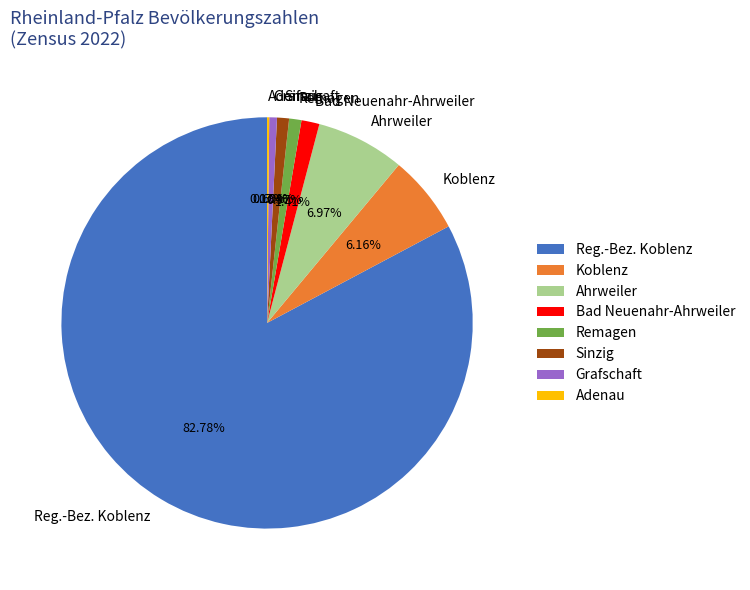

Approximately how many times larger is the value at Koblenz compared to Ahrweiler?

0.9